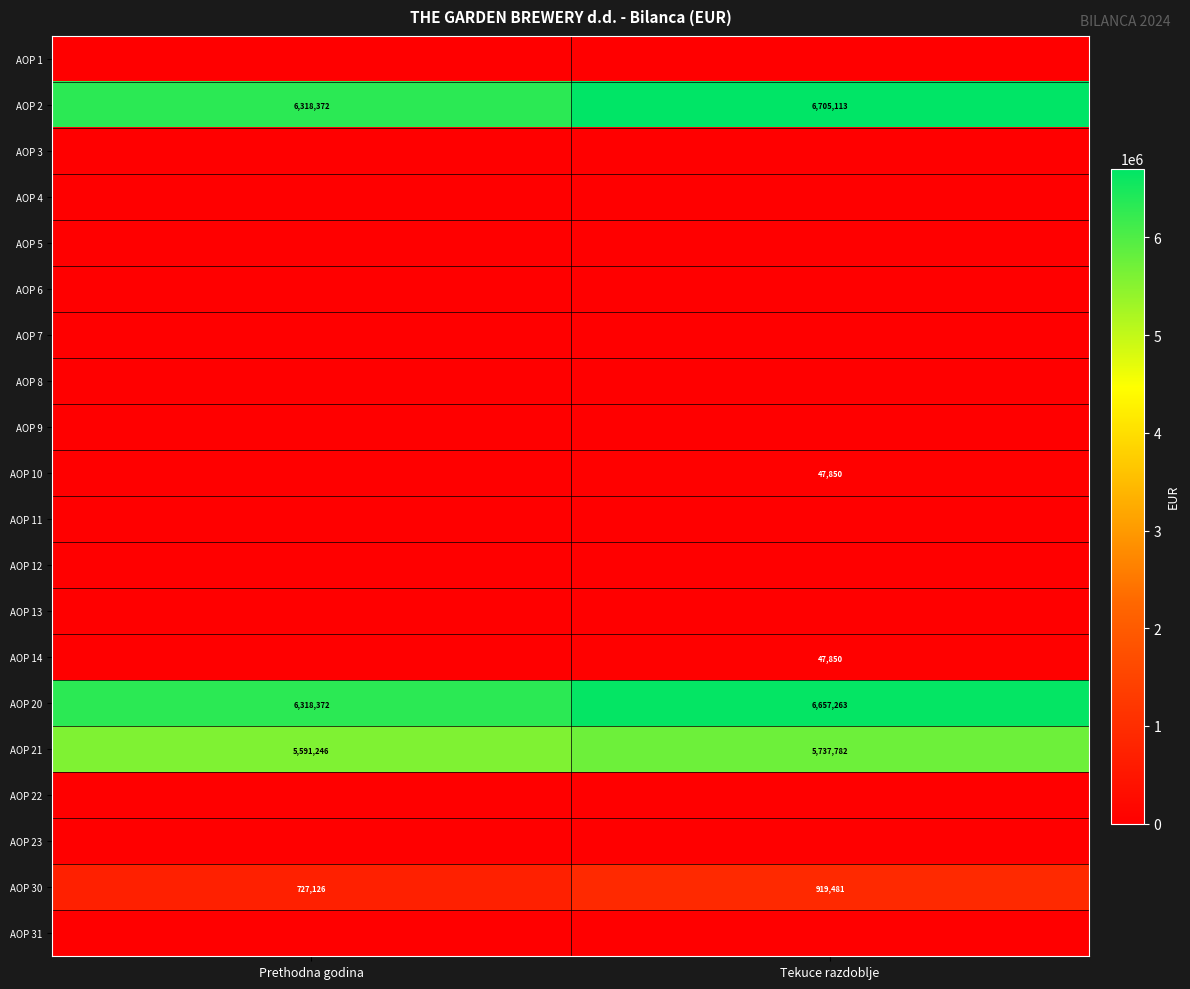

True or false: AOP 10 has a value of 47850 at Tekuce razdoblje.

True